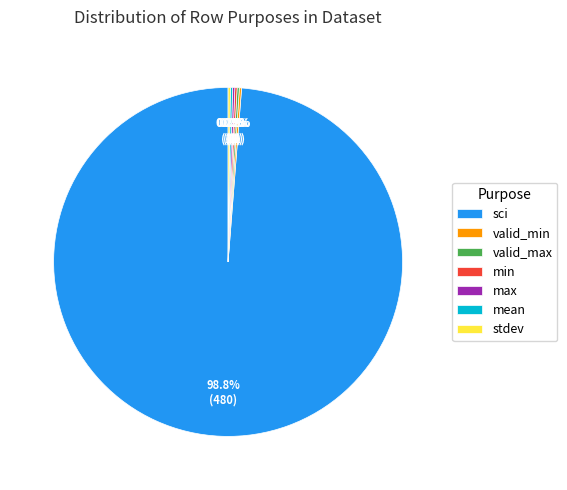

Which slice is the largest?

sci